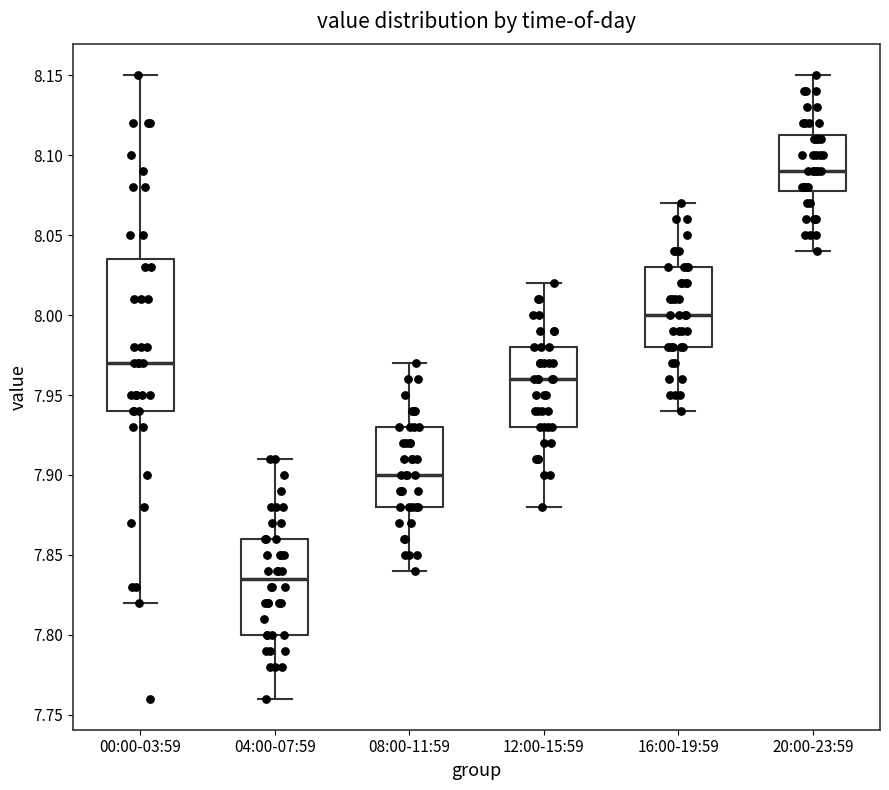

Which box's median line is the lowest?

04:00-07:59